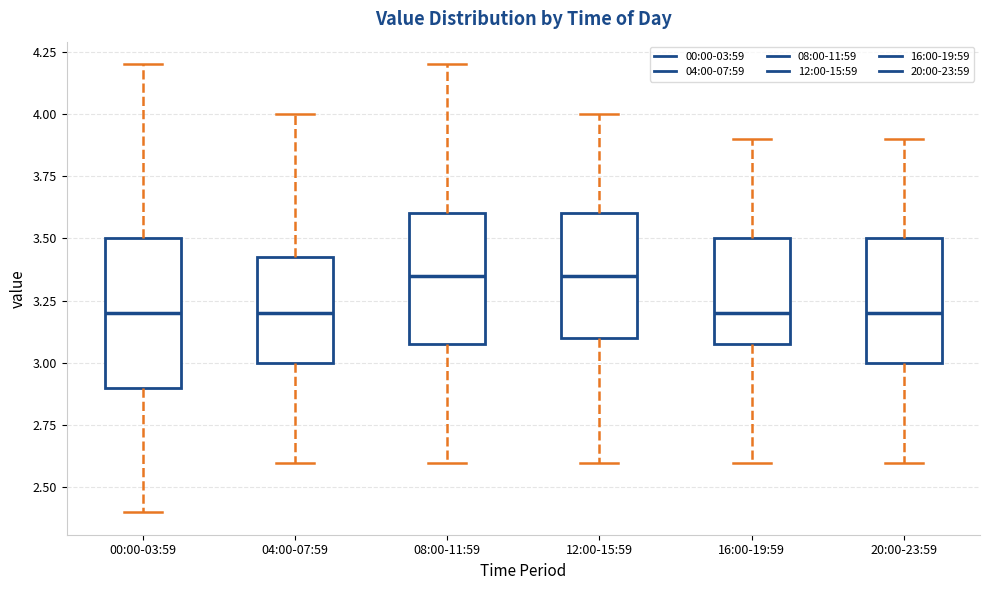

Which box is the tallest, from its lower edge to its upper edge?

00:00-03:59